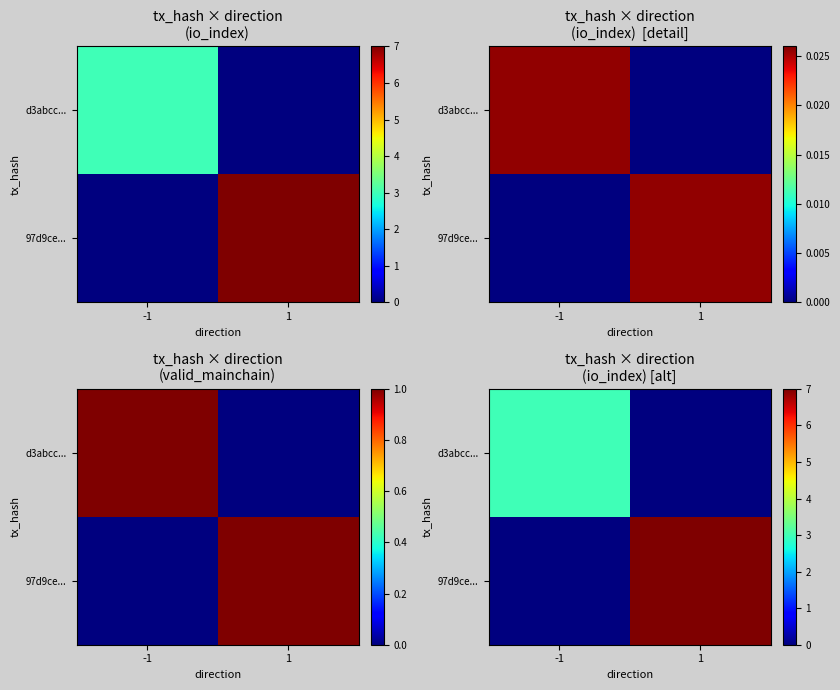

Is it true that 97d9ce... equals 7 at 1?

True